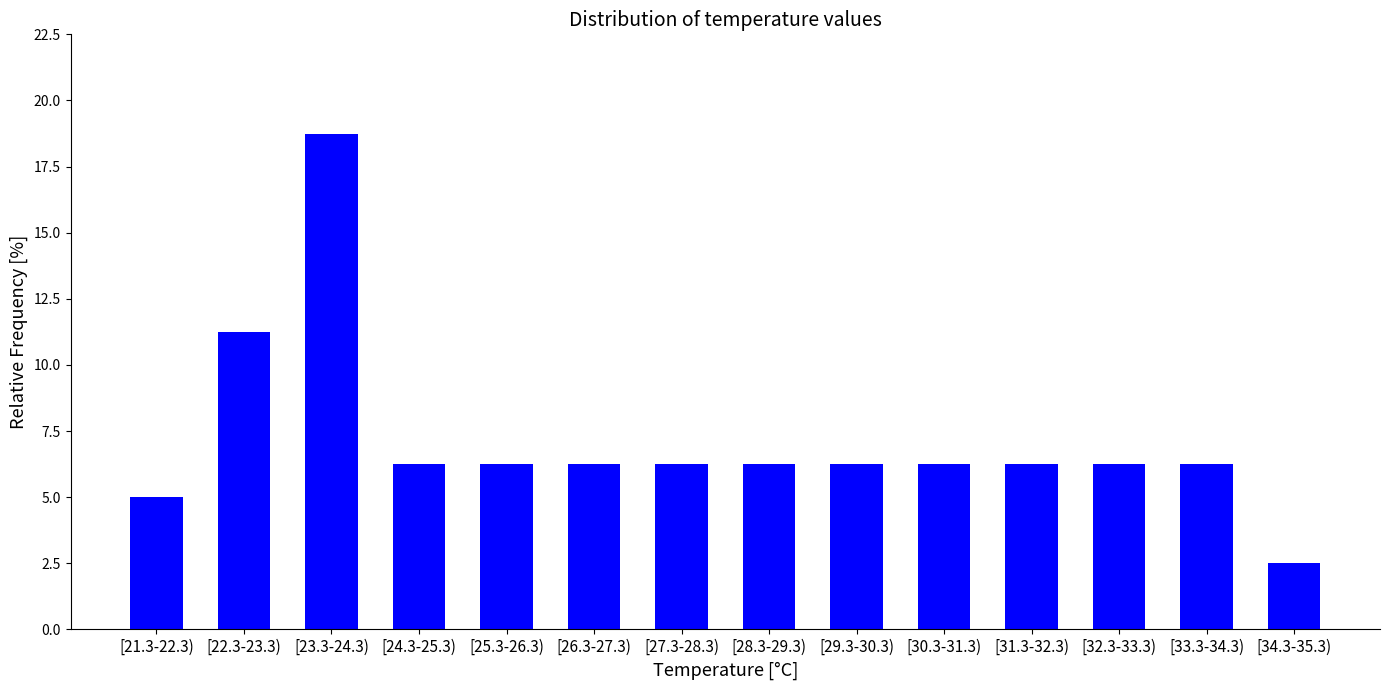

What is the label of the 12th bar from the right?

[23.3-24.3)